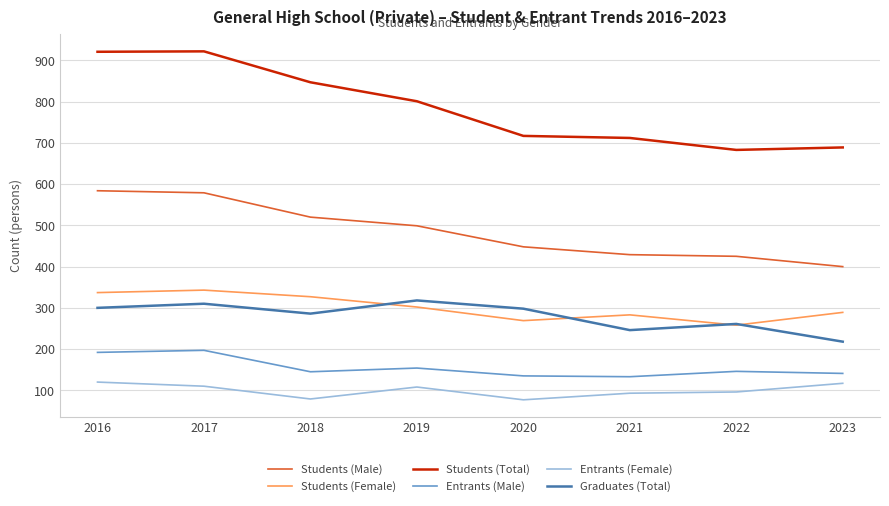

What is the highest value of the Graduates (Total) series?

318